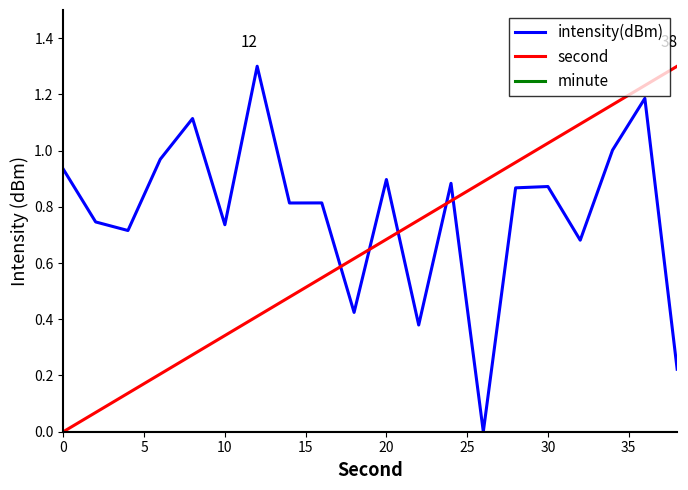

How many intersections are there between second and intensity(dBm)?

5